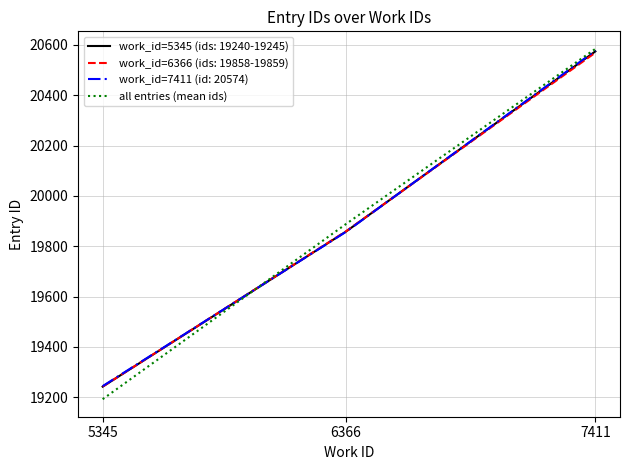

At which category is the sum across all series the highest?

7411